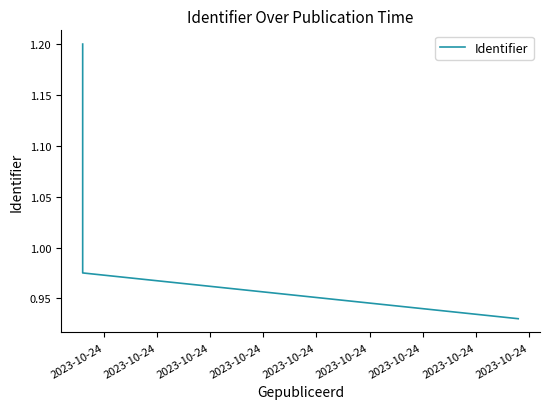

True or false: the data shows 1.2 at 2023-10-24.

True